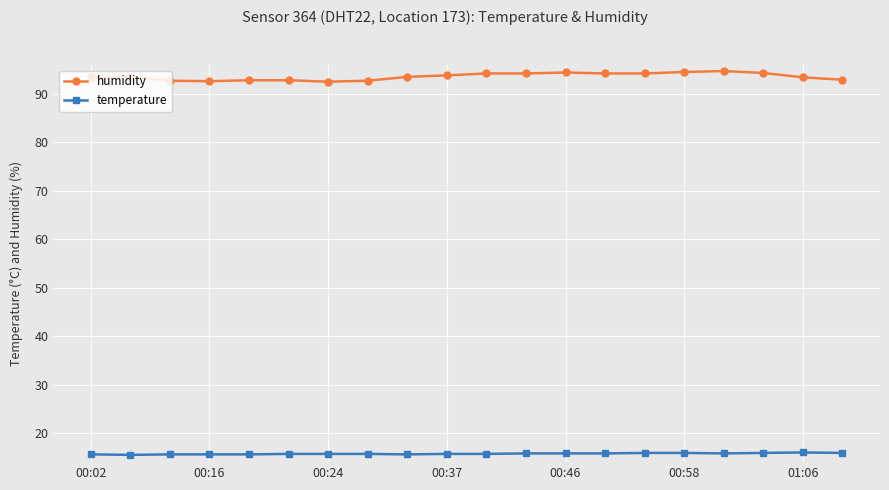

True or false: humidity and temperature cross at least once.

False